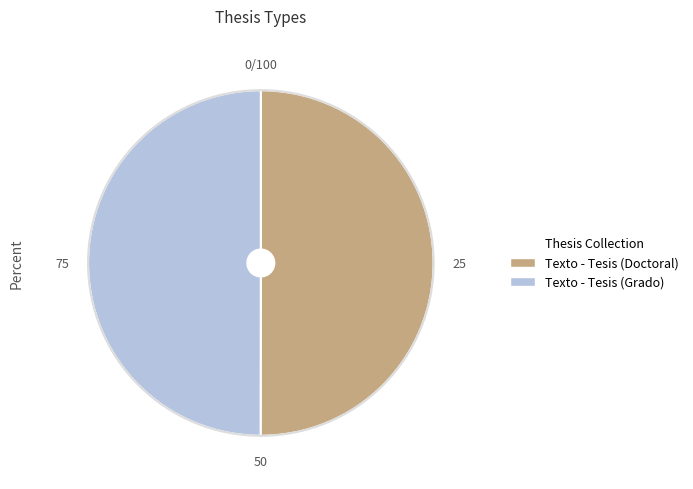

Combined, do Texto - Tesis (Grado) and Texto - Tesis (Doctoral) account for over 50%?

Yes